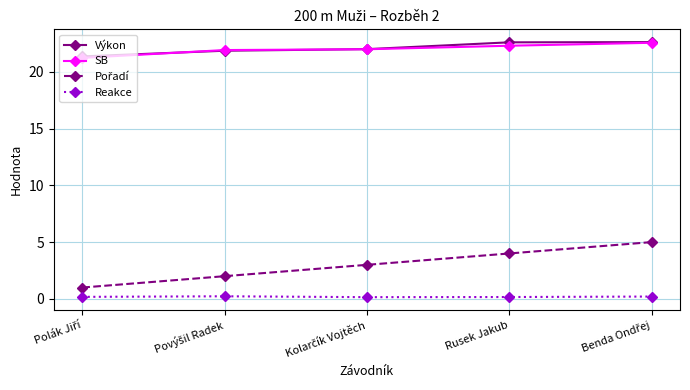

At how many categories does at least one series exceed 0?

5